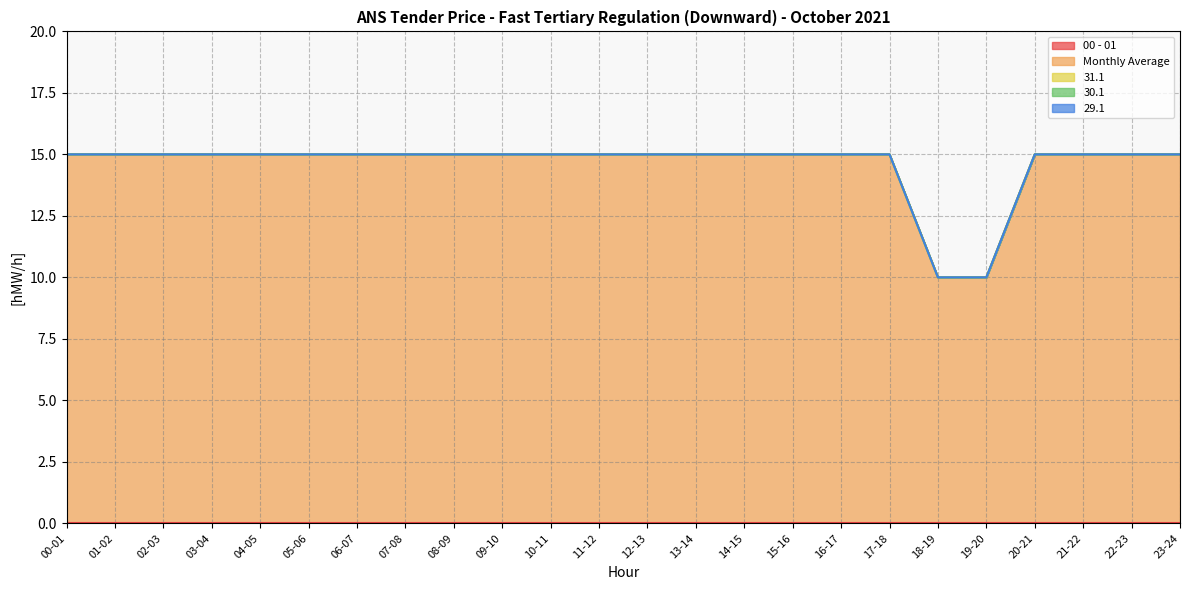

List the labels in order of 30.1 value, smallest first.

00-01, 01-02, 02-03, 03-04, 04-05, 05-06, 06-07, 07-08, 08-09, 09-10, 10-11, 11-12, 12-13, 13-14, 14-15, 15-16, 16-17, 17-18, 18-19, 19-20, 20-21, 21-22, 22-23, 23-24